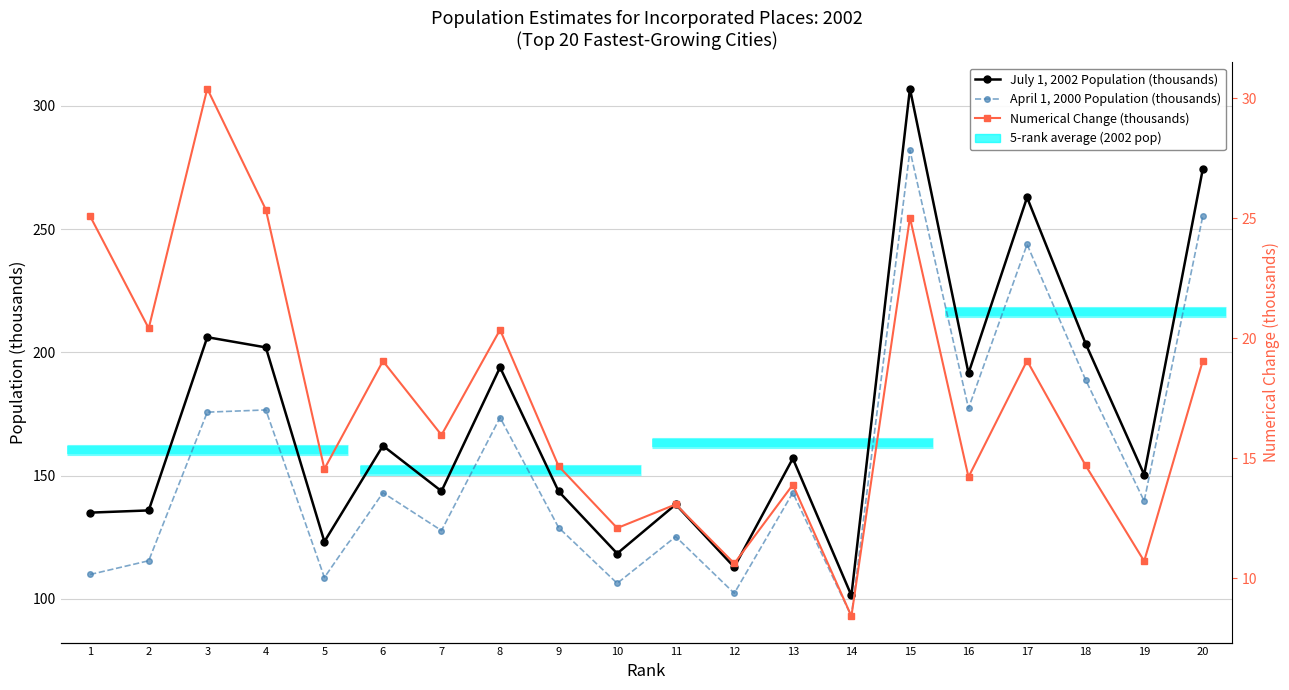

Reading left to right, transcribe all the data shown in this chart.

July 1, 2002 Population (thousands): 1=135.0	2=135.9	3=206.2	4=202.0	5=123.2	6=162.1	7=143.7	8=193.9	9=143.6	10=118.4	11=138.3	12=112.9	13=157.0	14=101.4	15=306.9	16=191.5	17=262.8	18=203.6	19=150.4	20=274.2
April 1, 2000 Population (thousands): 1=109.9	2=115.5	3=175.8	4=176.7	5=108.7	6=143.1	7=127.7	8=173.6	9=128.9	10=106.3	11=125.3	12=102.3	13=143.1	14=93.0	15=281.9	16=177.3	17=243.8	18=188.9	19=139.7	20=255.2
Numerical Change (thousands): 1=25.1	2=20.4	3=30.4	4=25.4	5=14.6	6=19.1	7=16.0	8=20.4	9=14.7	10=12.1	11=13.1	12=10.6	13=13.9	14=8.4	15=25.0	16=14.2	17=19.1	18=14.7	19=10.7	20=19.1